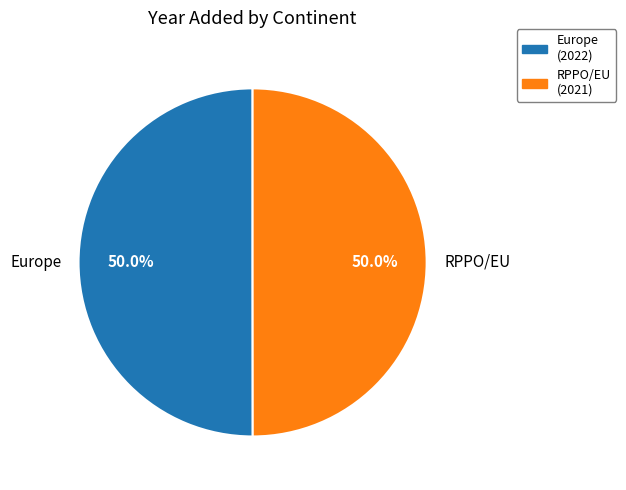

What is the ratio of the value at RPPO/EU to the value at Europe?

1.0